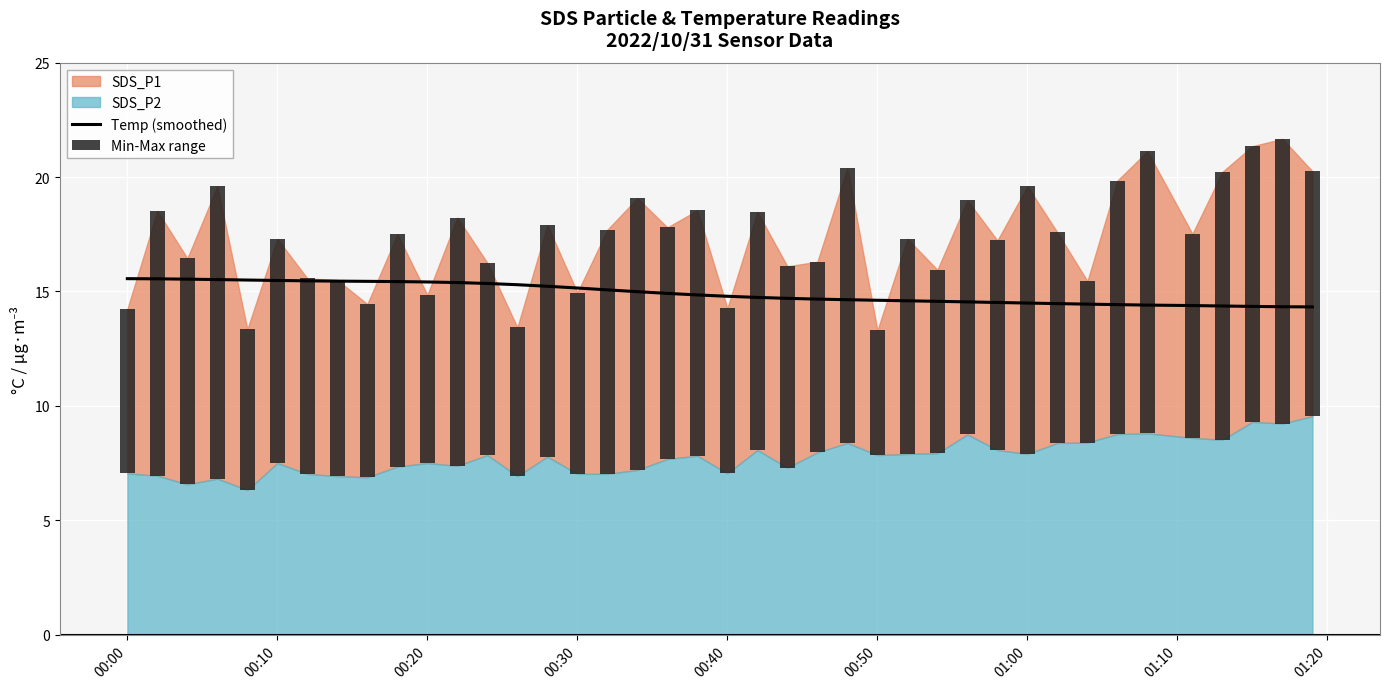

Count the number of categories in the chart.

40